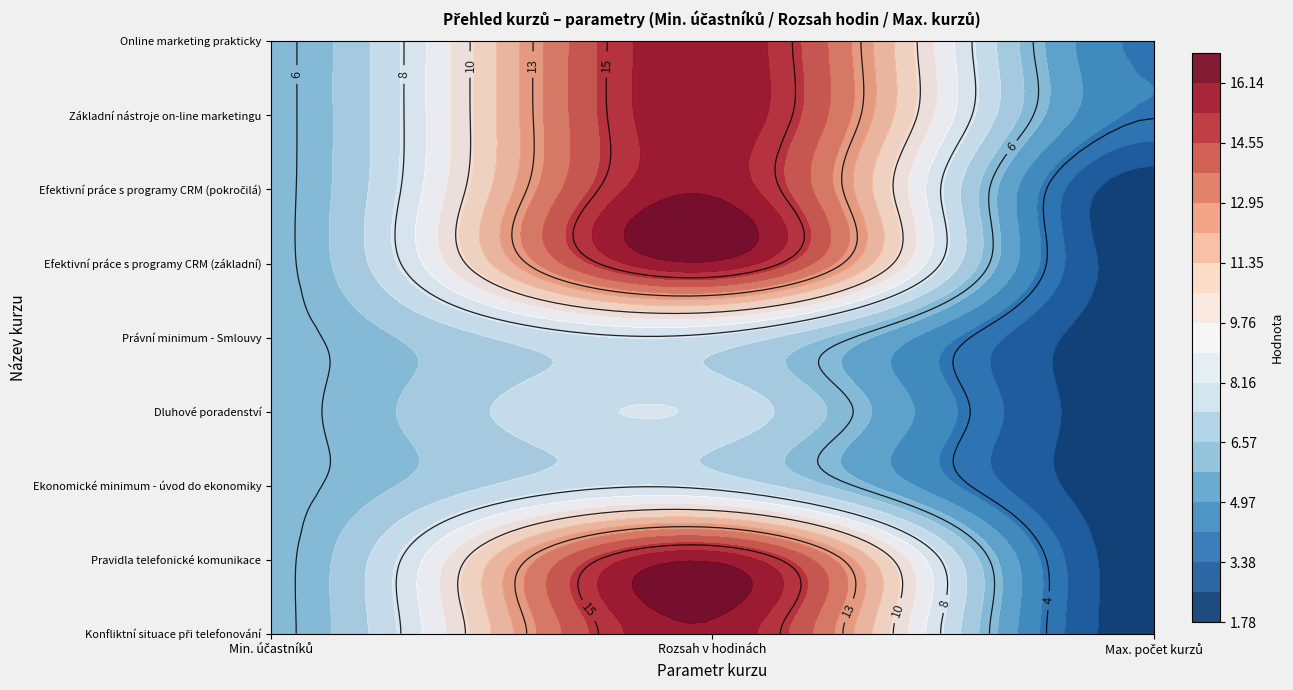

Reading left to right, transcribe all the data shown in this chart.

Konfliktní situace při telefonování: Konfliktní situace při telefonování=6	Pravidla telefonické komunikace=16	Ekonomické minimum - úvod do ekonomiky=2
Pravidla telefonické komunikace: Konfliktní situace při telefonování=6	Pravidla telefonické komunikace=16	Ekonomické minimum - úvod do ekonomiky=2
Ekonomické minimum - úvod do ekonomiky: Konfliktní situace při telefonování=6	Pravidla telefonické komunikace=8	Ekonomické minimum - úvod do ekonomiky=2
Dluhové poradenství: Konfliktní situace při telefonování=6	Pravidla telefonické komunikace=8	Ekonomické minimum - úvod do ekonomiky=2
Právní minimum - Smlouvy: Konfliktní situace při telefonování=6	Pravidla telefonické komunikace=8	Ekonomické minimum - úvod do ekonomiky=2
Efektivní práce s programy CRM (základní): Konfliktní situace při telefonování=6	Pravidla telefonické komunikace=16	Ekonomické minimum - úvod do ekonomiky=2
Efektivní práce s programy CRM (pokročilá): Konfliktní situace při telefonování=6	Pravidla telefonické komunikace=16	Ekonomické minimum - úvod do ekonomiky=2
Základní nástroje on-line marketingu: Konfliktní situace při telefonování=6	Pravidla telefonické komunikace=16	Ekonomické minimum - úvod do ekonomiky=4
Online marketing prakticky: Konfliktní situace při telefonování=6	Pravidla telefonické komunikace=16	Ekonomické minimum - úvod do ekonomiky=4